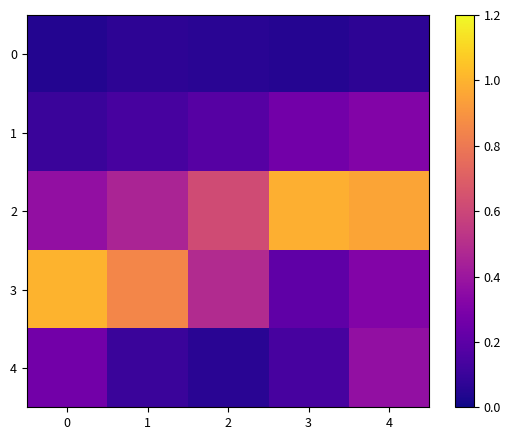

Reading left to right, extract all data points from this chart.

0: 0=0.0	1=0.1	2=0.1	3=0.1	4=0.1
1: 0=0.1	1=0.1	2=0.2	3=0.3	4=0.3
2: 0=0.4	1=0.5	2=0.6	3=1.0	4=1.0
3: 0=1.0	1=0.9	2=0.5	3=0.2	4=0.3
4: 0=0.3	1=0.1	2=0.1	3=0.1	4=0.4